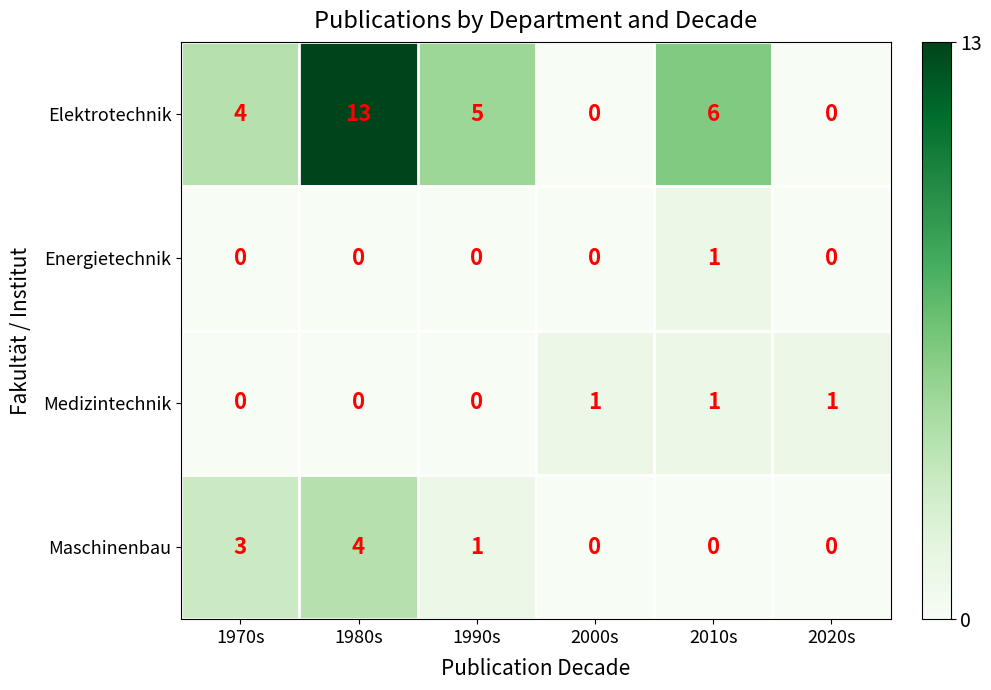

At which category does the chart reach its peak across all series?

1980s